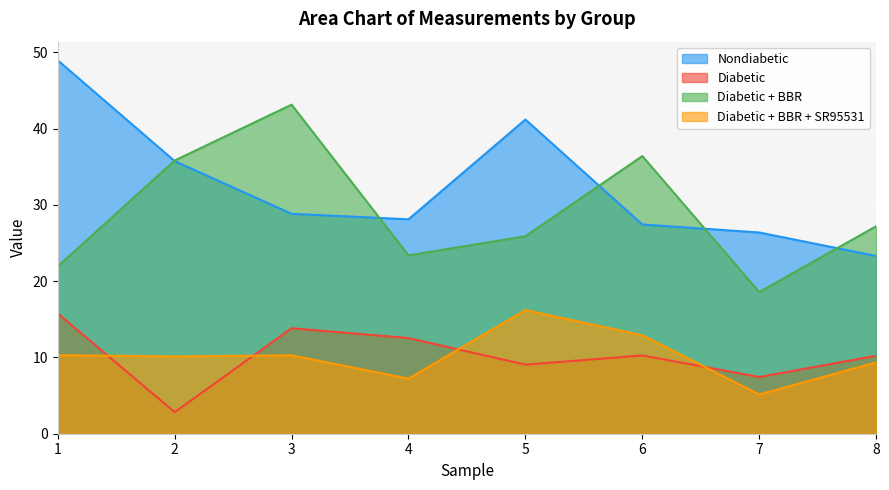

True or false: Diabetic + BBR has more than 2 points higher than both neighbors.

False